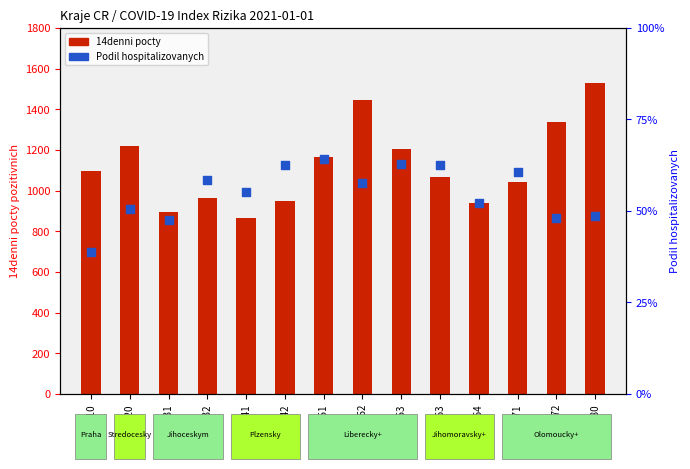

Which series has the largest total across all categories?

14denni pocty pozitivnich